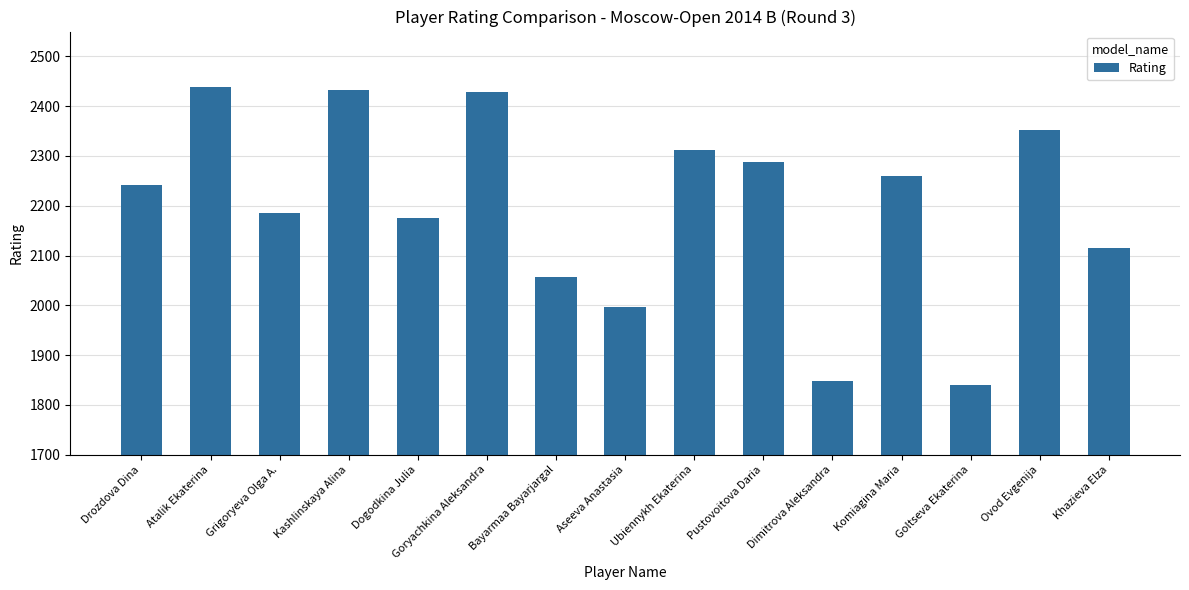

What is the difference between the maximum and minimum values?

600